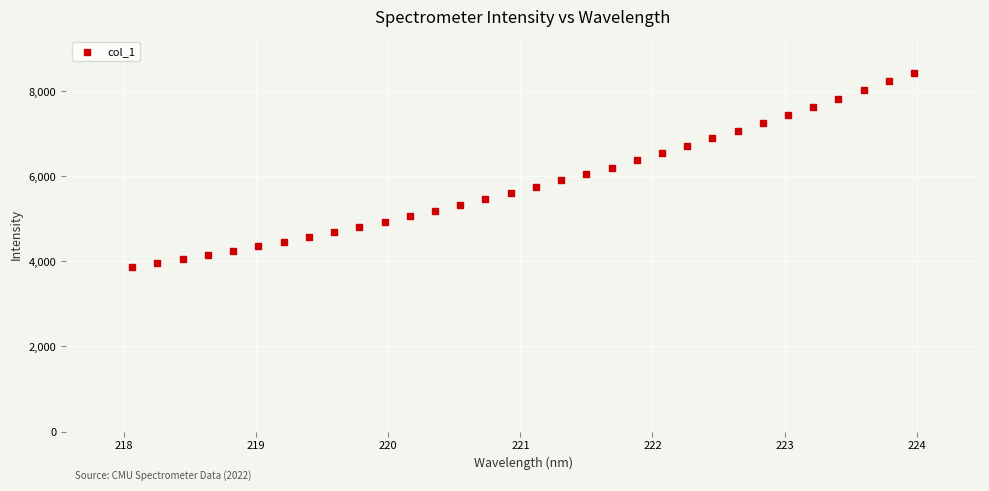

What is the range of Y values (max minus min)?

4561.0